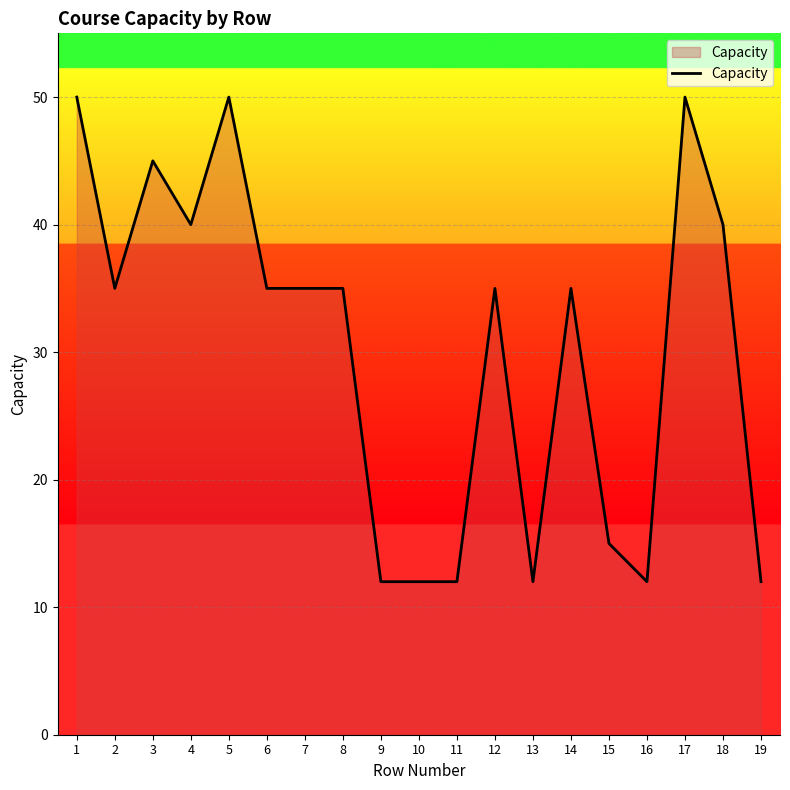

What is the difference between the second highest and second lowest values?

38